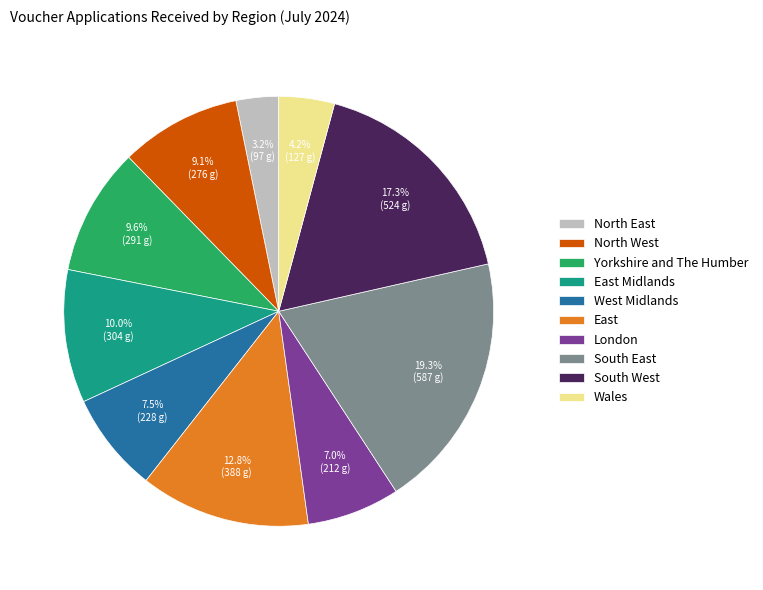

How many slices are in this pie chart?

10